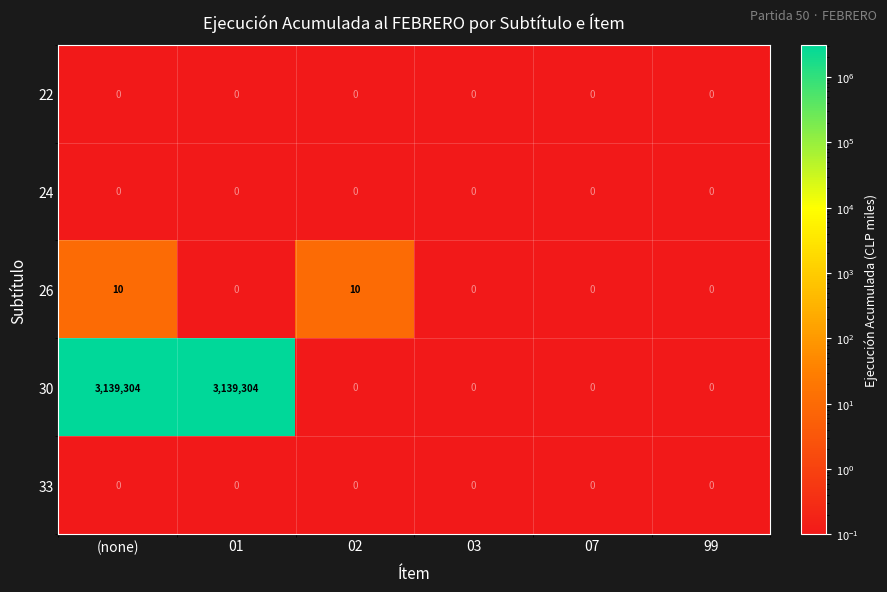

What is the sum of all 26 values?

20